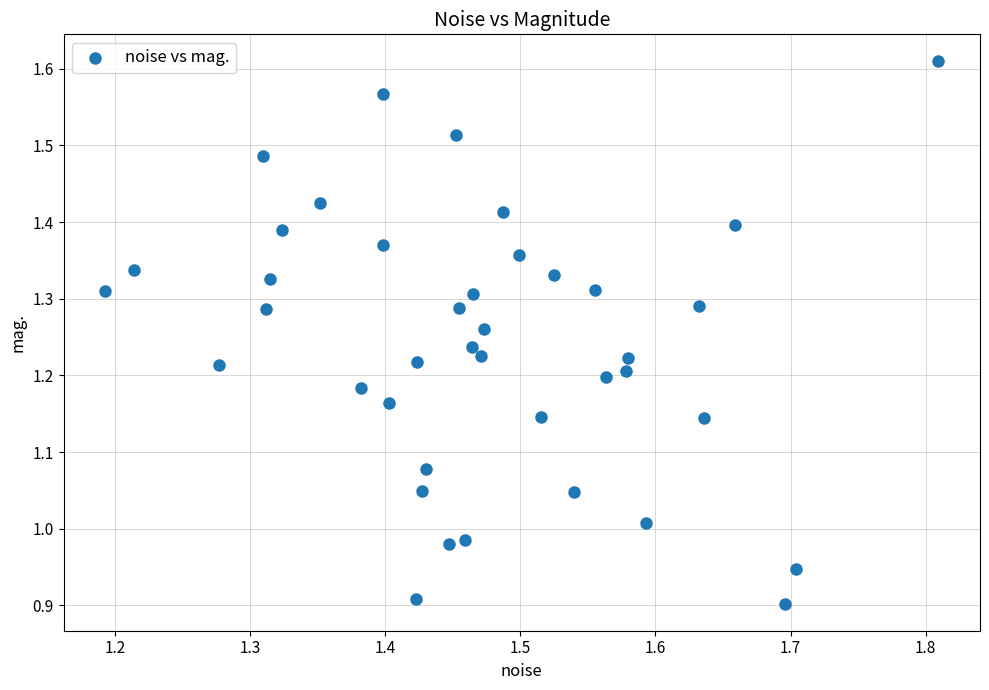

What is the range of X values (max minus min)?

0.6